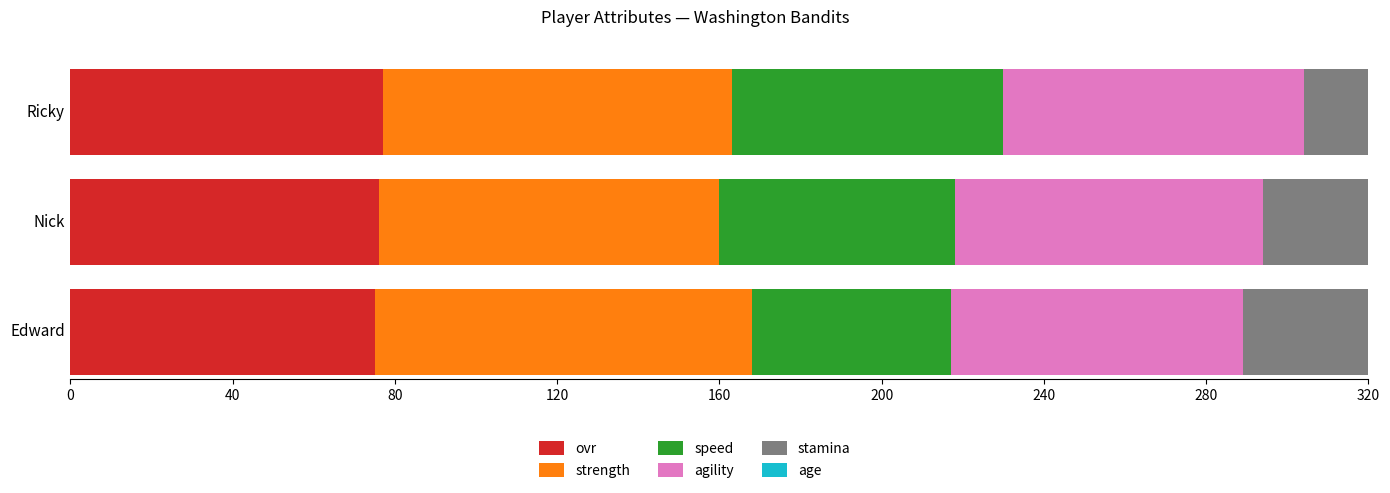

What is the sum of the strength values at Ricky and Nick?

170